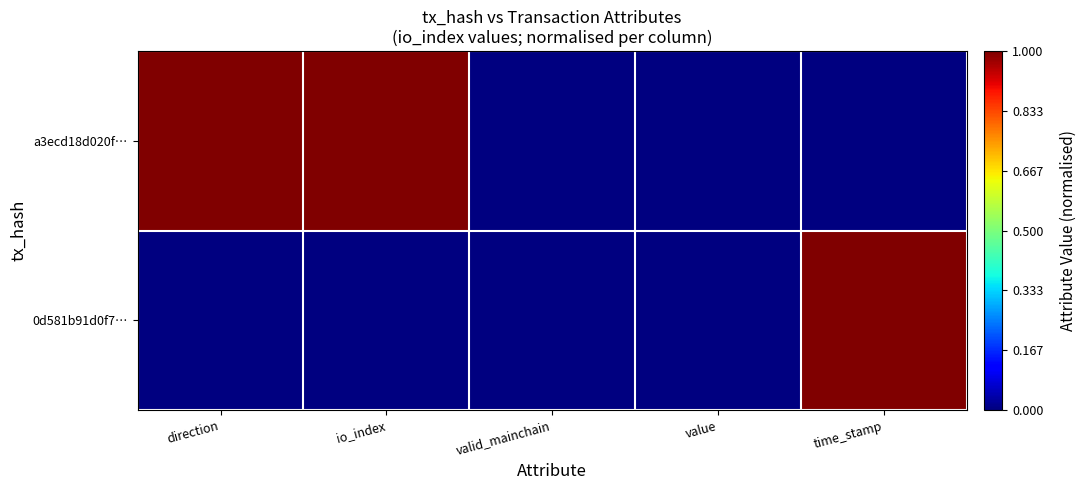

Reading left to right, transcribe all the data shown in this chart.

0d581b91d0f7…: direction=0	io_index=0	valid_mainchain=0	value=0	time_stamp=1
a3ecd18d020f…: direction=1	io_index=1	valid_mainchain=0	value=0	time_stamp=0